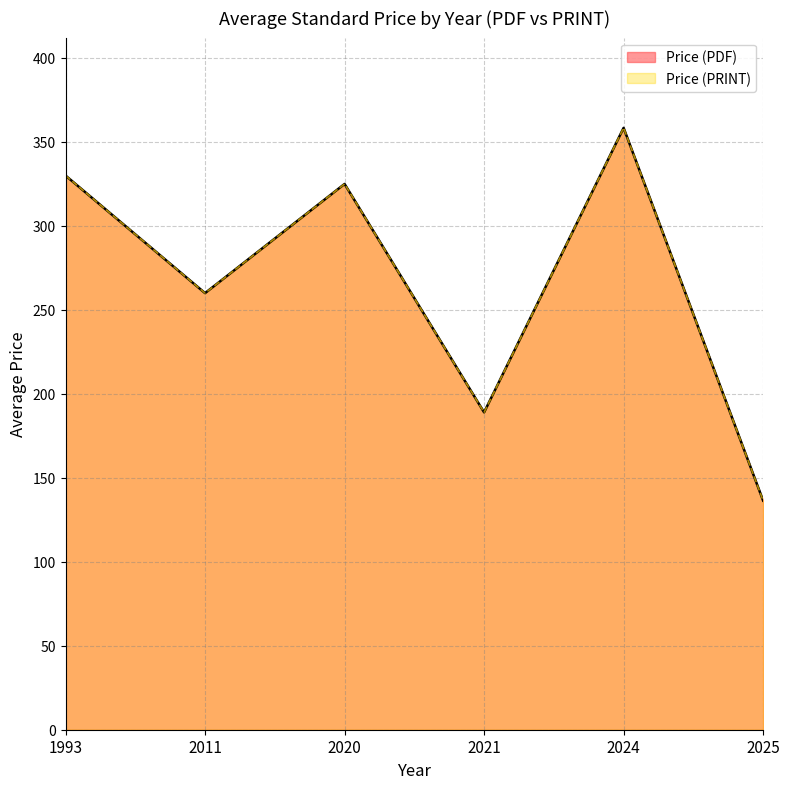

True or false: Price (PRINT) and Price (PDF) cross at least once.

False